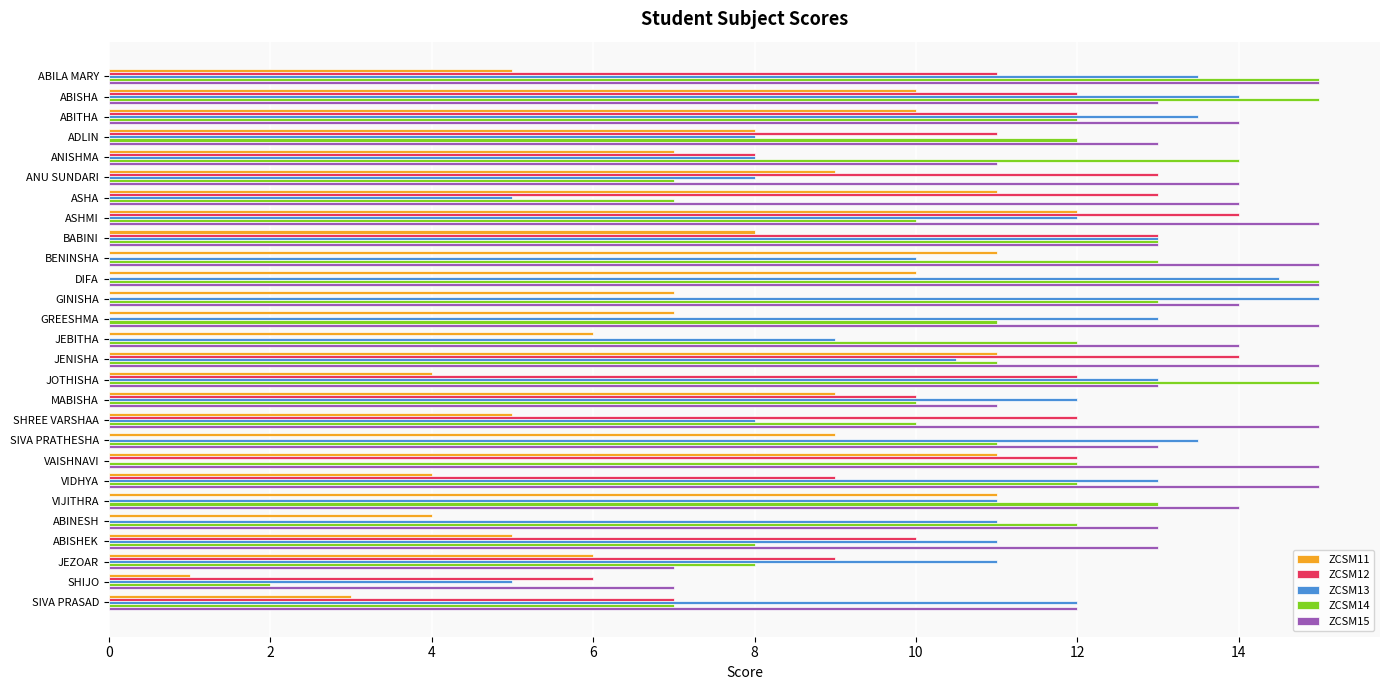

What is the sum of all ZCSM13 values?

287.5